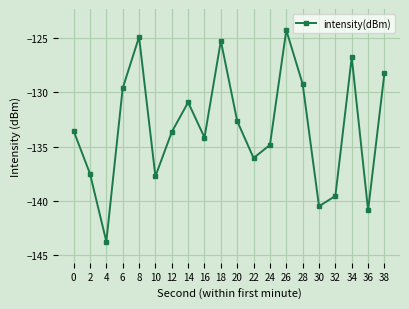

Which category has the highest value across all series?

26